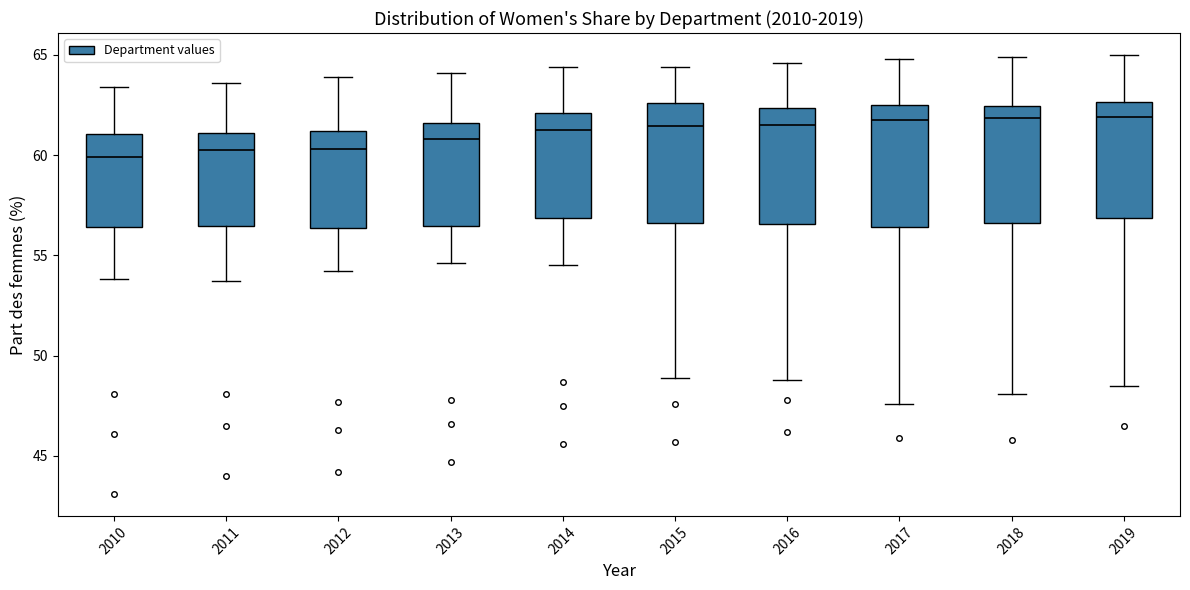

Reading left to right, transcribe this box plot: for each box, give where its median line is, the range the box spans, and where its two whiskers end, as read against the y-axis. The values are not printed on the chart, so give them approximately, as read against the axis.

2010: median 60.0, box 56.5 to 61.0, whiskers 54.0 to 63.5
2011: median 60.5, box 56.5 to 61.0, whiskers 53.5 to 63.5
2012: median 60.5, box 56.5 to 61.0, whiskers 54.0 to 64.0
2013: median 61.0, box 56.5 to 61.5, whiskers 54.5 to 64.0
2014: median 61.5, box 57.0 to 62.0, whiskers 54.5 to 64.5
2015: median 61.5, box 56.5 to 62.5, whiskers 49.0 to 64.5
2016: median 61.5, box 56.5 to 62.5, whiskers 49.0 to 64.5
2017: median 62.0, box 56.5 to 62.5, whiskers 47.5 to 65.0
2018: median 62.0, box 56.5 to 62.5, whiskers 48.0 to 65.0
2019: median 62.0, box 57.0 to 62.5, whiskers 48.5 to 65.0